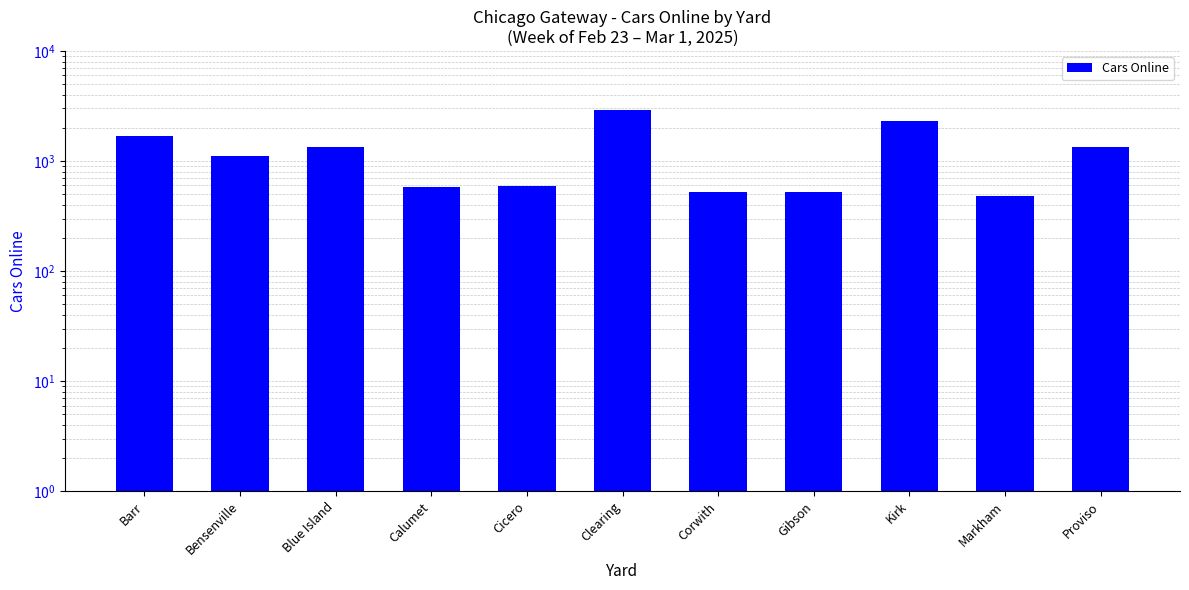

At which label is the value closest to 1689?

Barr